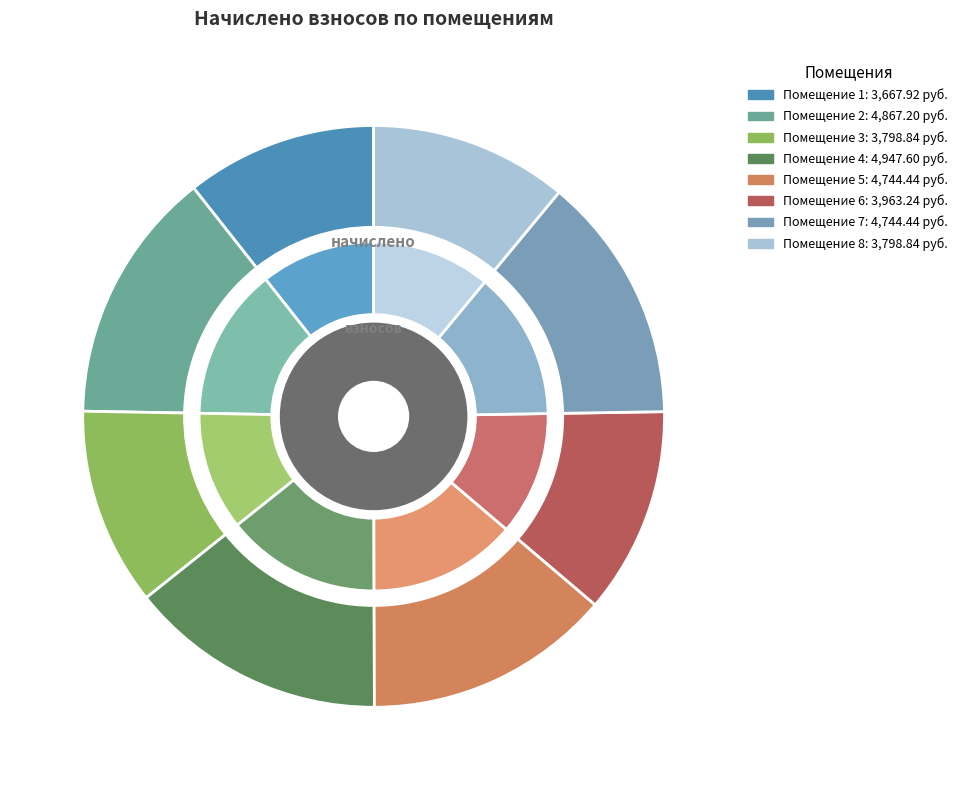

To the nearest percent, what portion does 3 represent?

11%